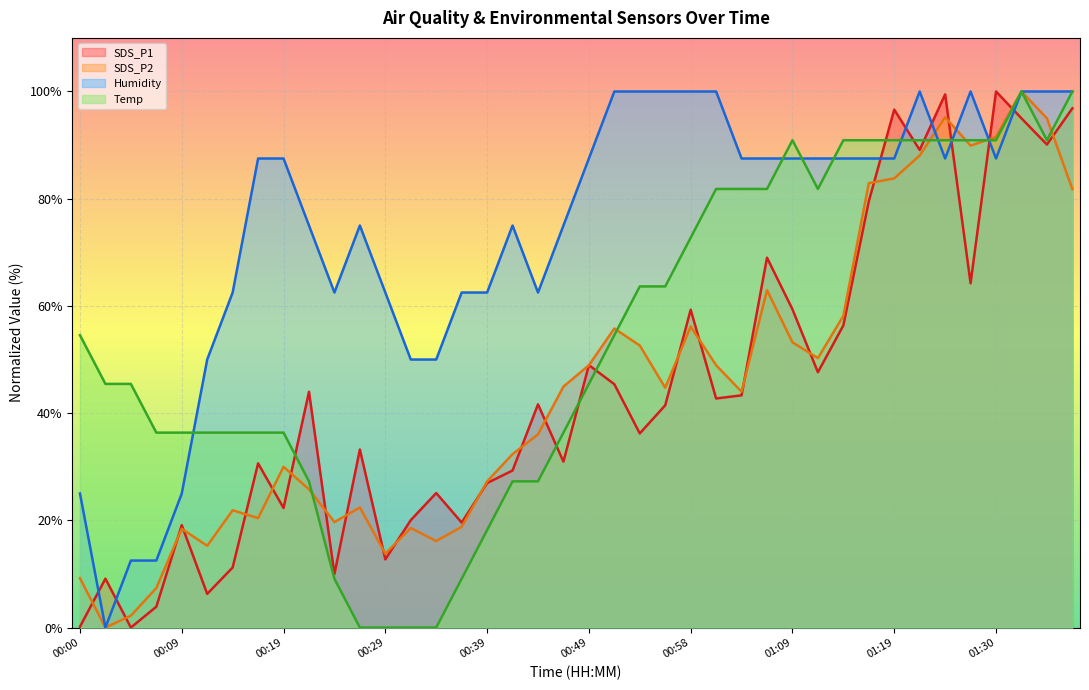

True or false: Humidity and SDS_P1 intersect in this chart.

True